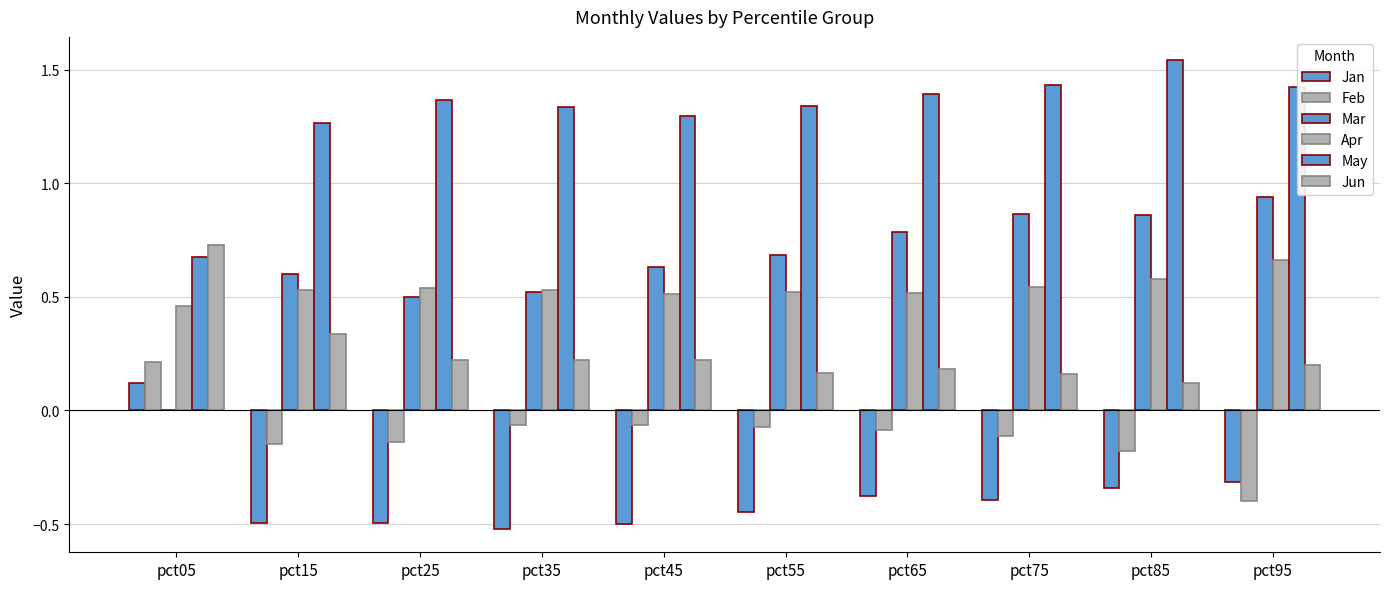

How many groups of bars are there?

10